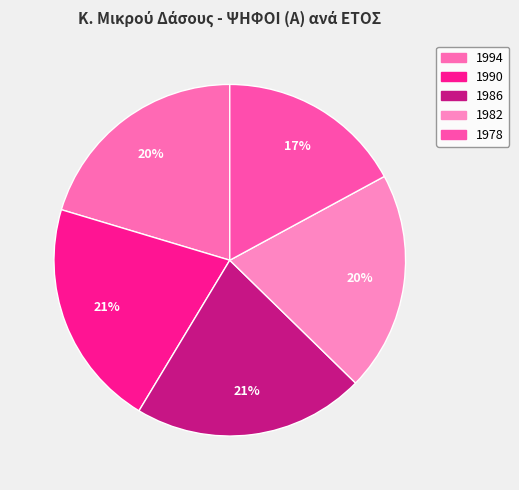

How many slices are in this pie chart?

5